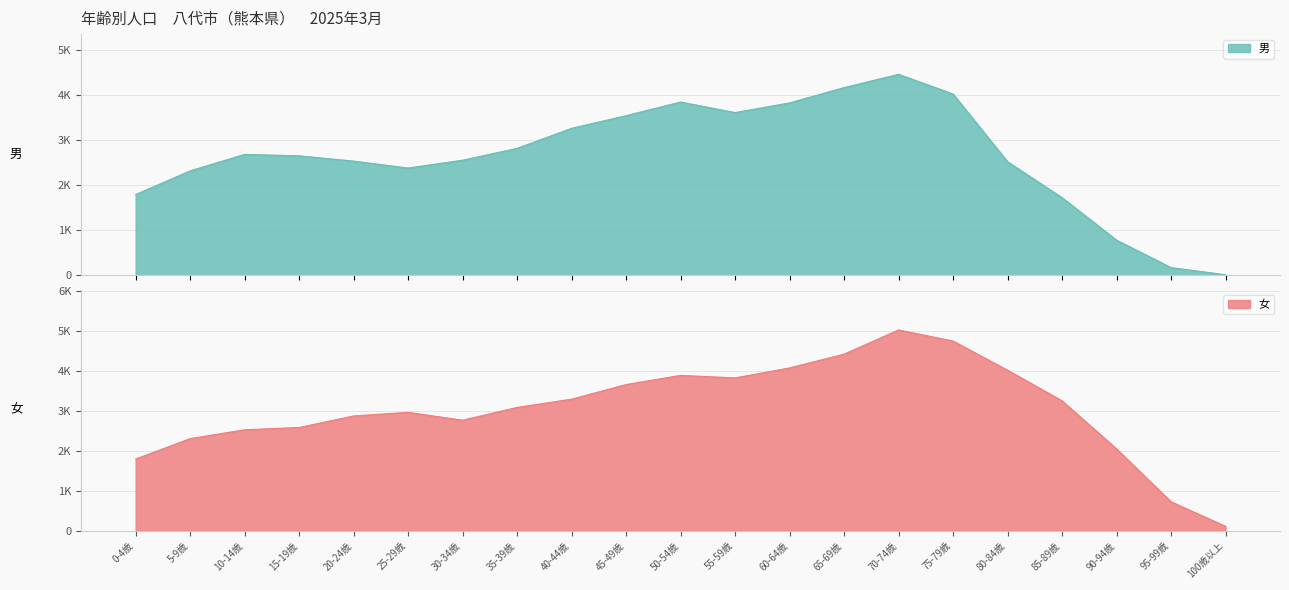

At how many categories does at least one series exceed 4705?

2